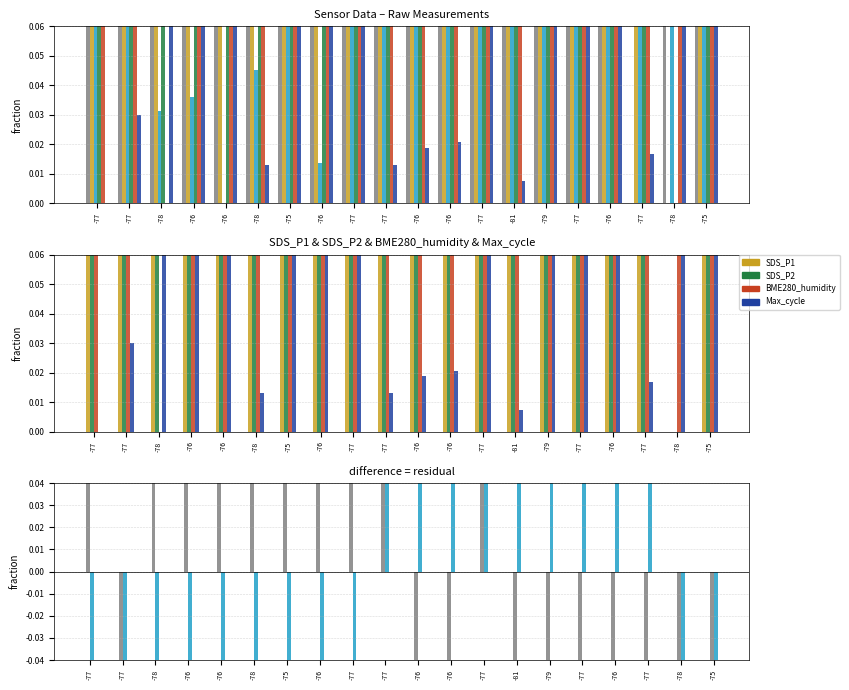

How many groups of bars are there?

20